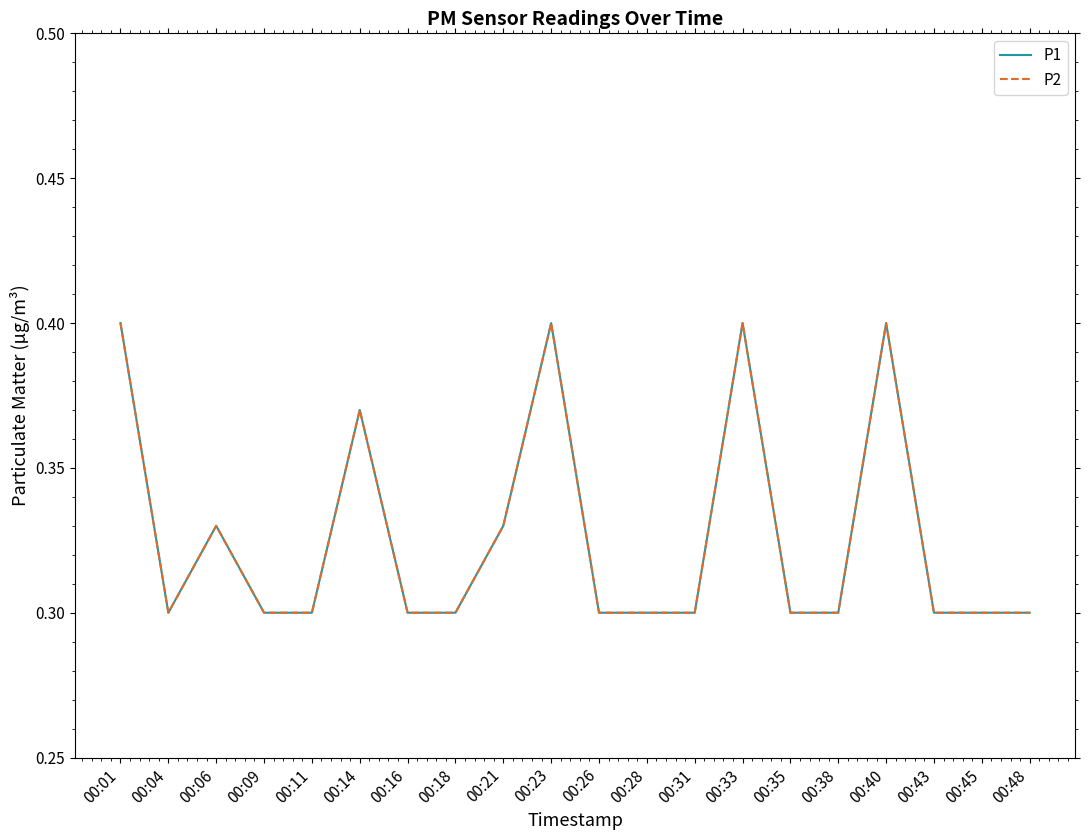

True or false: P1 and P2 cross at least once.

False